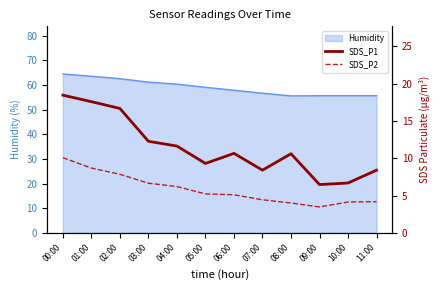

True or false: Humidity has a value of 23.2 at 00:00.

False